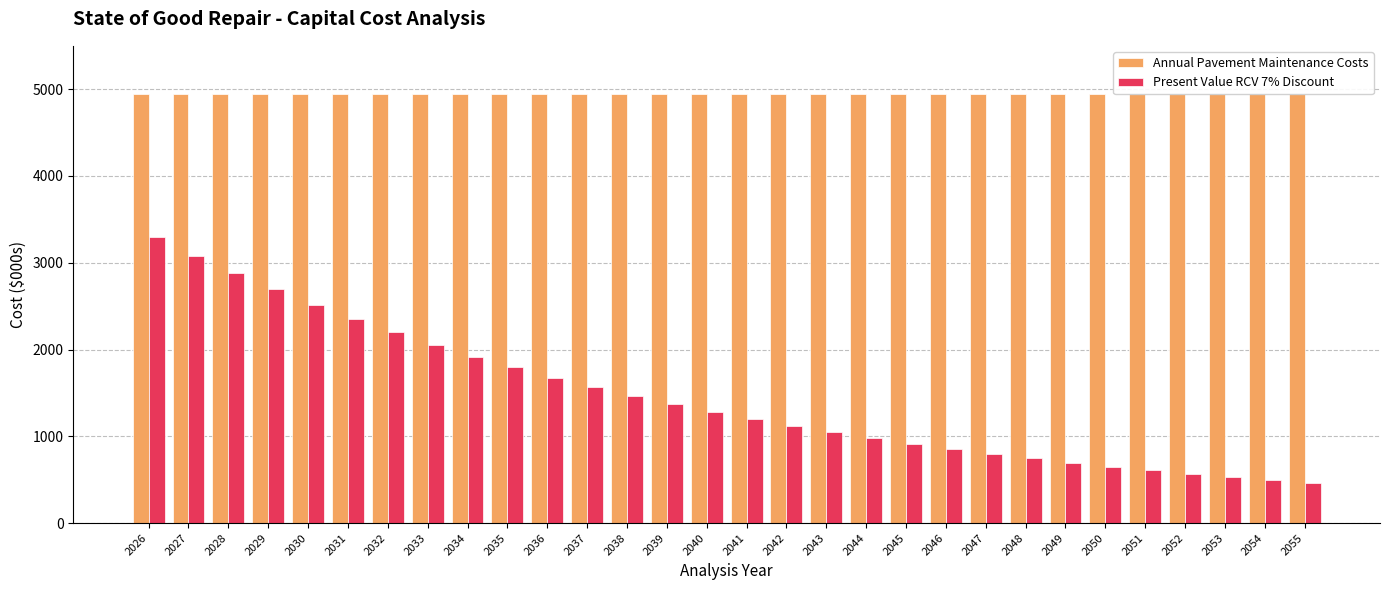

Are the bars grouped side by side (vs. stacked)?

Yes